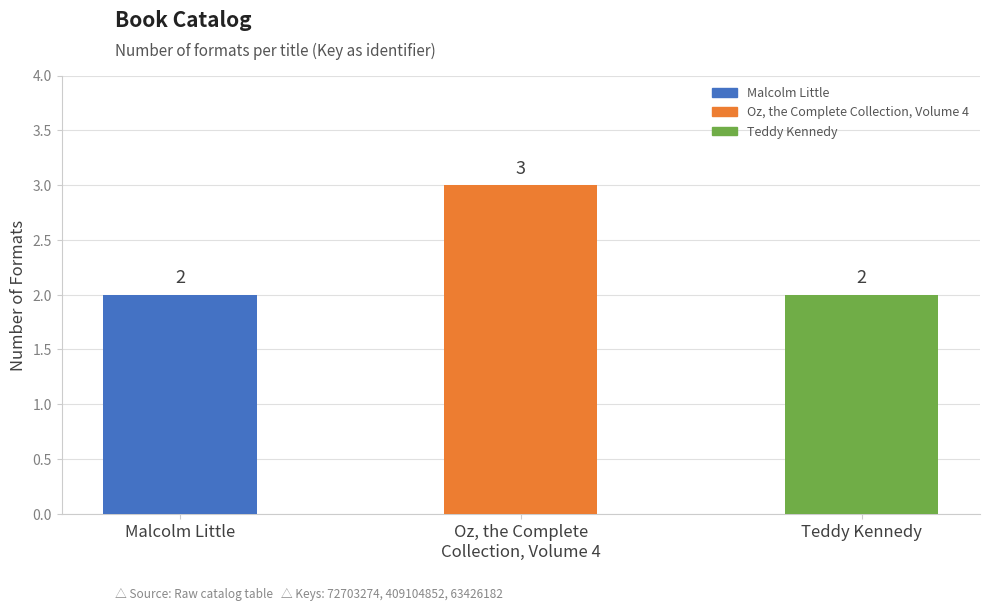

What position from the right is Malcolm Little?

3